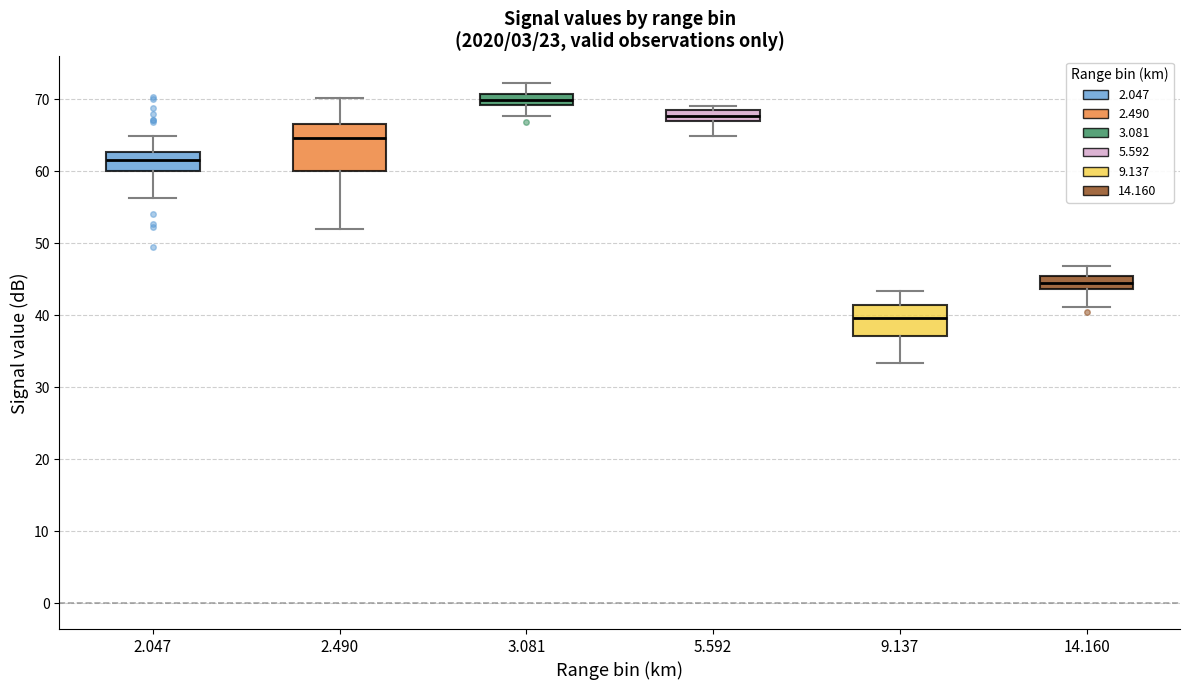

Reading left to right, read every box against the y-axis: the position of its median line, the range the box covers, and the ends of its whiskers. The values are not printed on the chart, so give them approximately, as read against the axis.

2.047: median 62, box 60 to 63, whiskers 56 to 65
2.490: median 65, box 60 to 67, whiskers 52 to 70
3.081: median 70, box 69 to 71, whiskers 68 to 72
5.592: median 68 (inside the box), box 67 to 68, whiskers 65 to 69
9.137: median 40, box 37 to 41, whiskers 33 to 43
14.160: median 44 (inside the box), box 44 to 45, whiskers 41 to 47